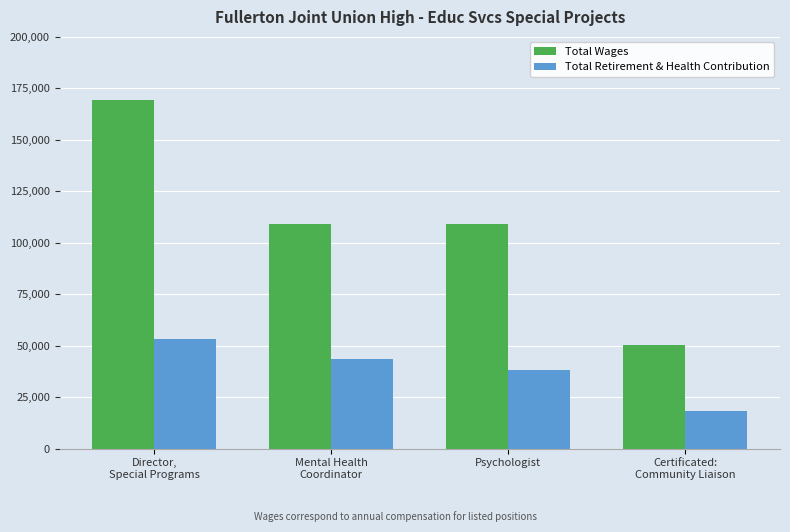

Where is Total Retirement & Health Contribution nearest to the value 35903?

Psychologist